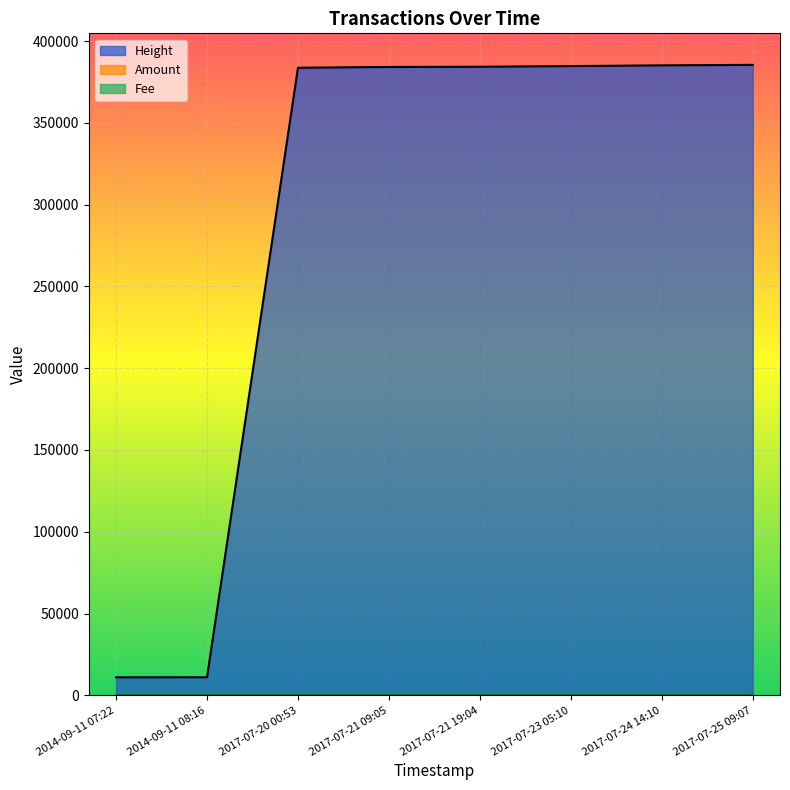

True or false: Amount and Height cross at least once.

False